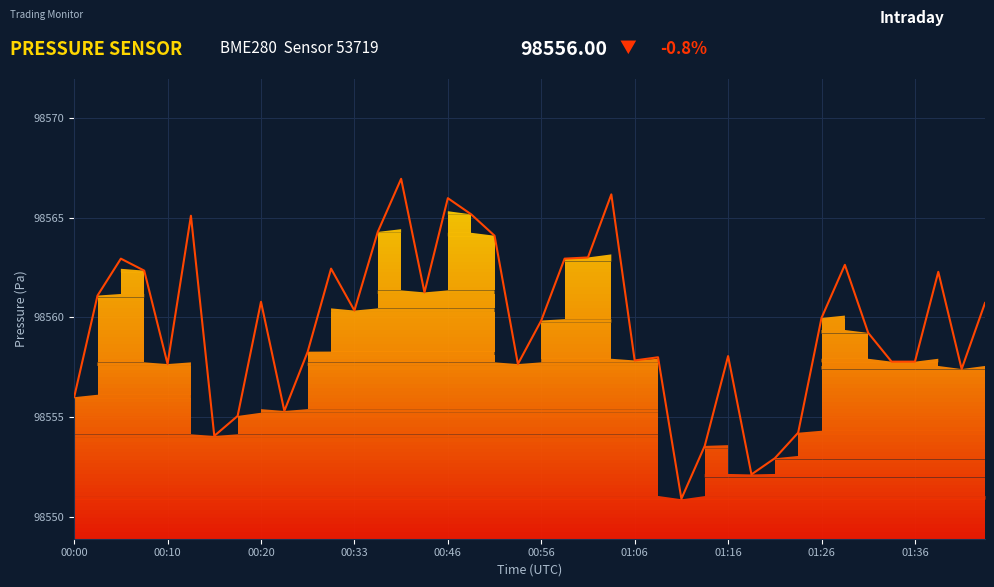

What is the difference between the second highest and second lowest values?

14.0